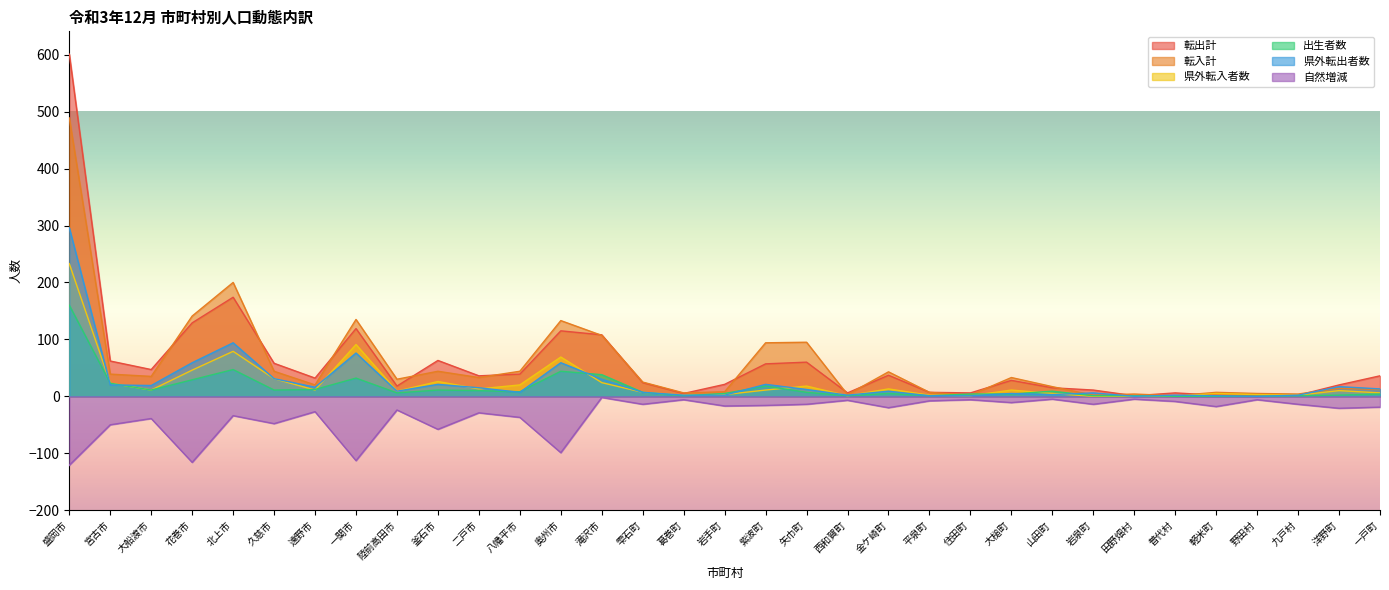

True or false: 転出計 has more than 1 points higher than both neighbors.

True